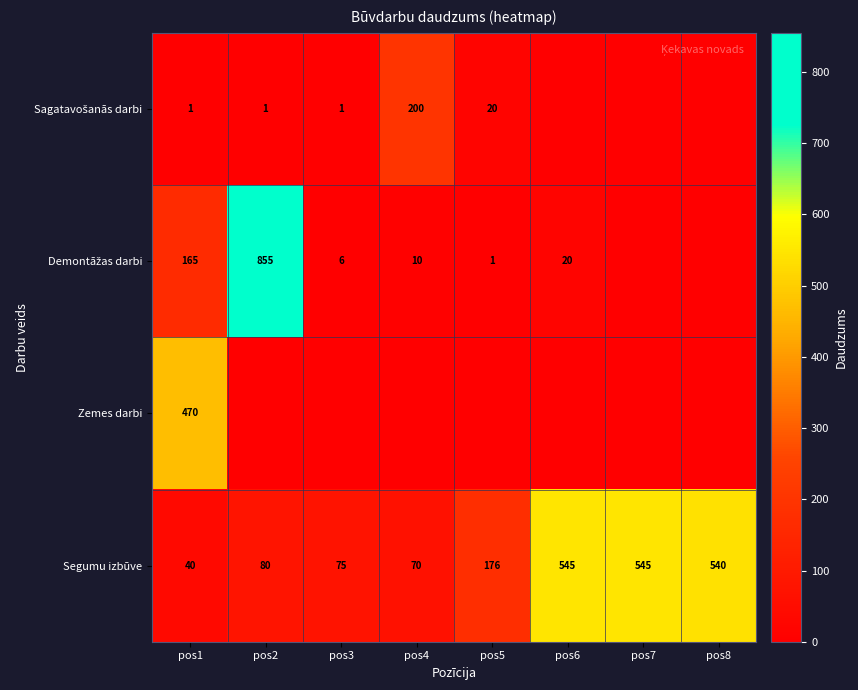

What is the sum of the Segumu izbūve values at pos7 and pos1?

585